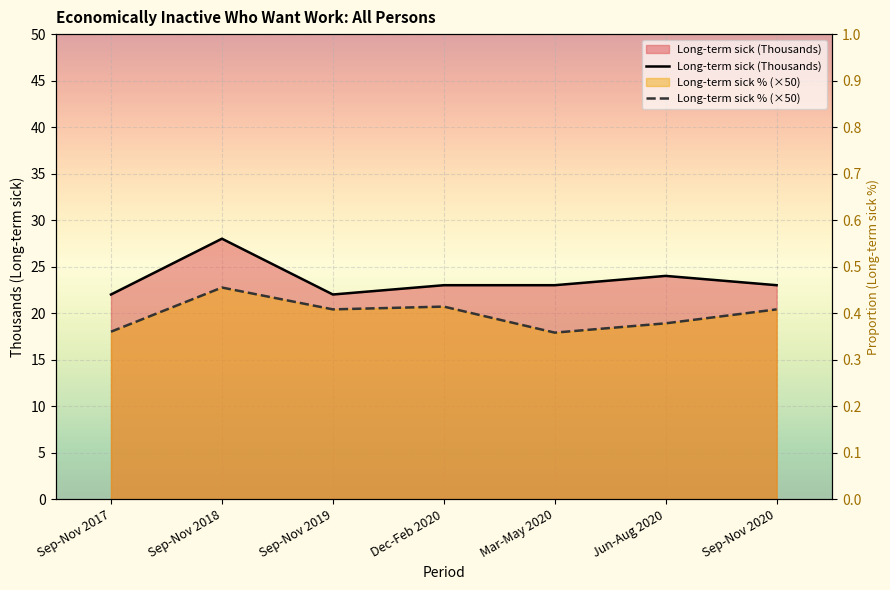

Rank the series by their maximum value, from highest to lowest.

Long-term sick (Thousands), Long-term sick % (×50)